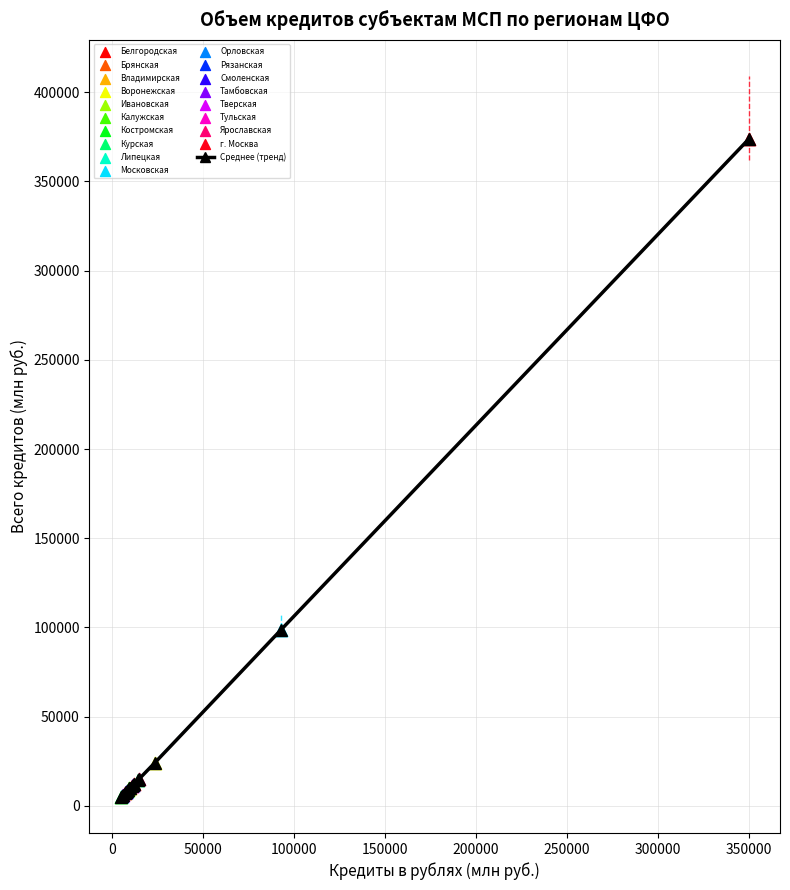

What is the value of the 16th point from the left?

24103